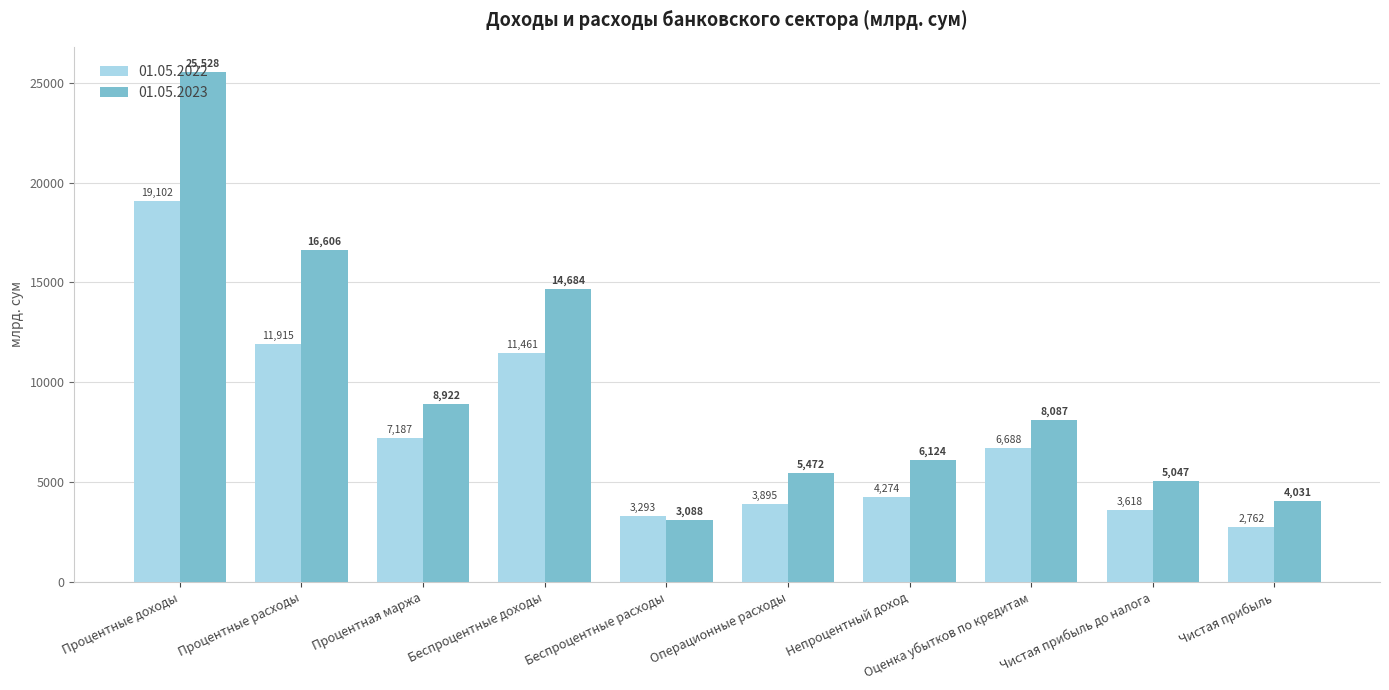

Which series has the largest range (max minus min)?

01.05.2023